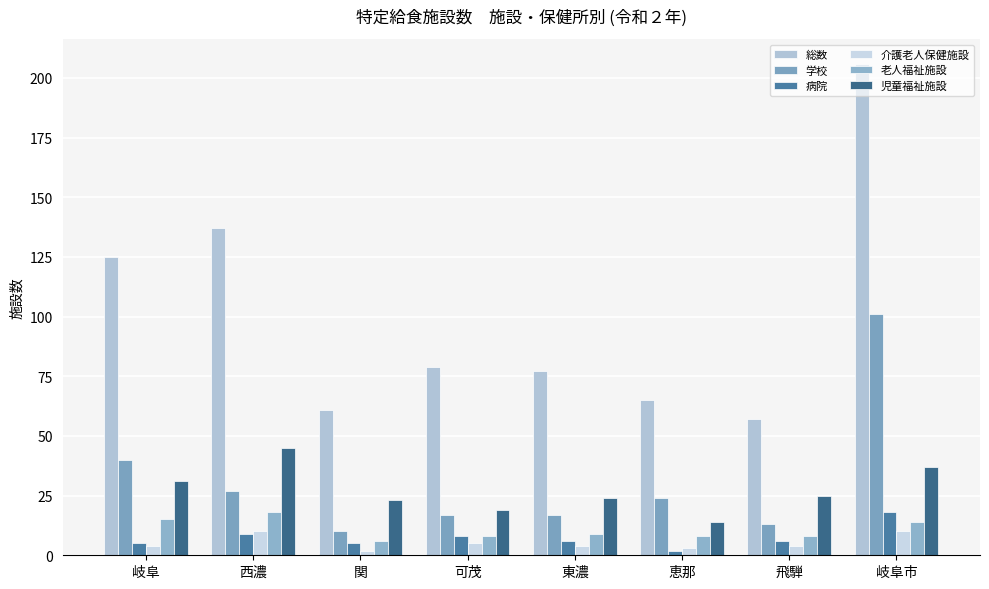

True or false: 児童福祉施設 has a value of 31 at 岐阜.

True